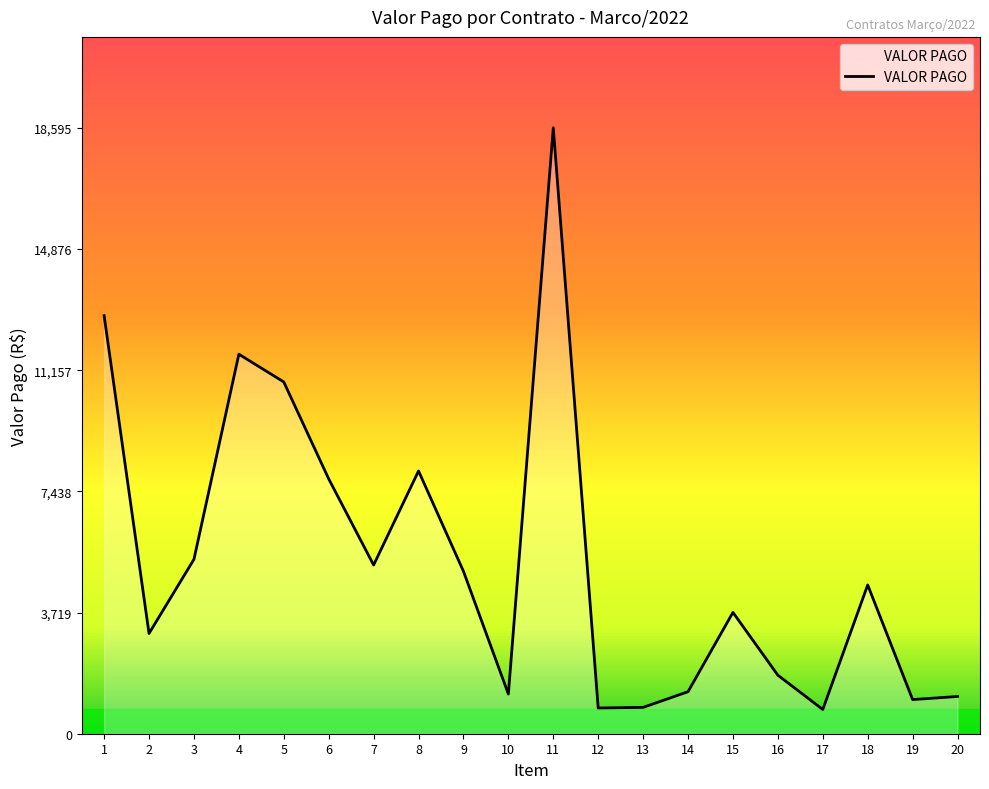

What is the sum of all values?

105471.3